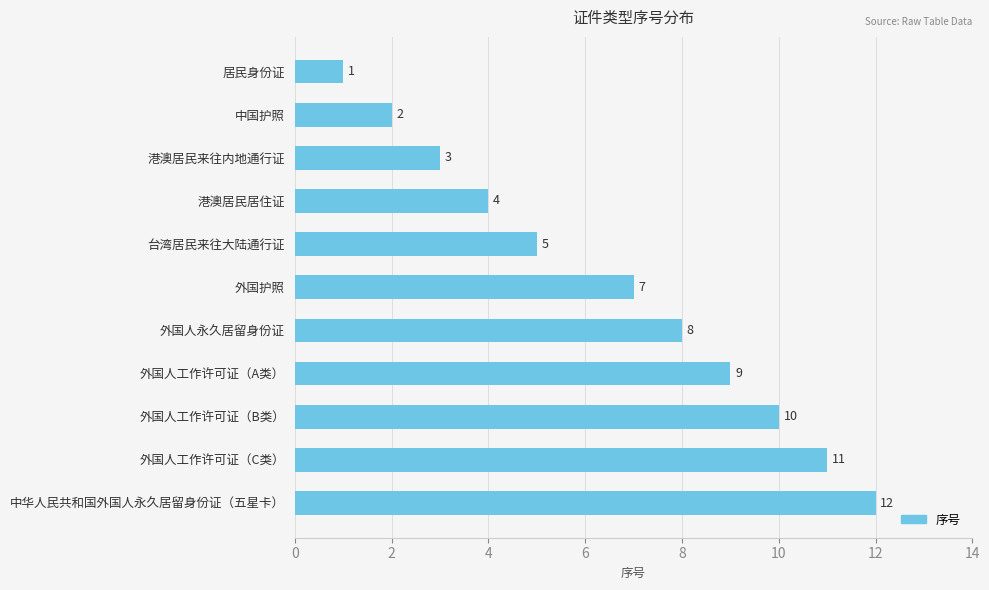

What is the label of the 5th bar from the bottom?

外国人永久居留身份证